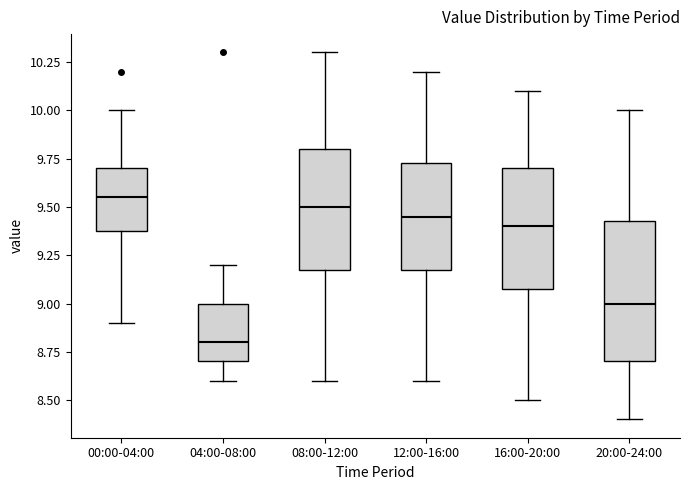

Reading left to right, transcribe this box plot: for each box, give where its median line is, the range the box spans, and where its two whiskers end, as read against the y-axis. The values are not printed on the chart, so give them approximately, as read against the axis.

00:00-04:00: median 9.55, box 9.40 to 9.70, whiskers 8.90 to 10.00
04:00-08:00: median 8.80, box 8.70 to 9.00, whiskers 8.60 to 9.20
08:00-12:00: median 9.50, box 9.20 to 9.80, whiskers 8.60 to 10.30
12:00-16:00: median 9.45, box 9.20 to 9.75, whiskers 8.60 to 10.20
16:00-20:00: median 9.40, box 9.10 to 9.70, whiskers 8.50 to 10.10
20:00-24:00: median 9.00, box 8.70 to 9.45, whiskers 8.40 to 10.00